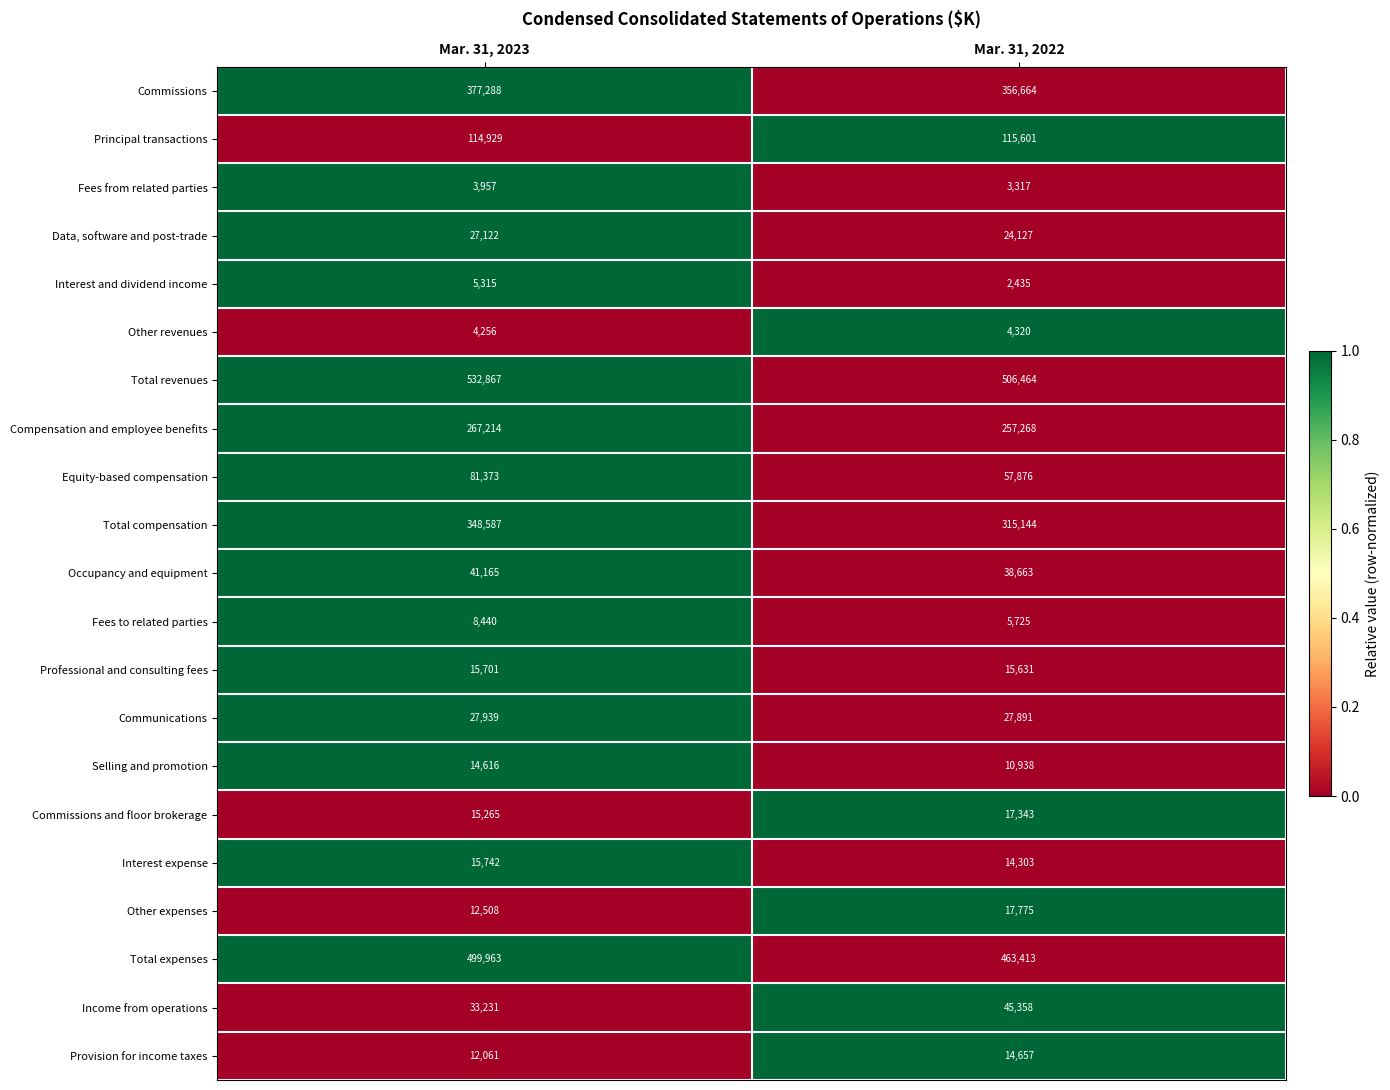

At which category is the sum across all series the highest?

Mar. 31, 2023